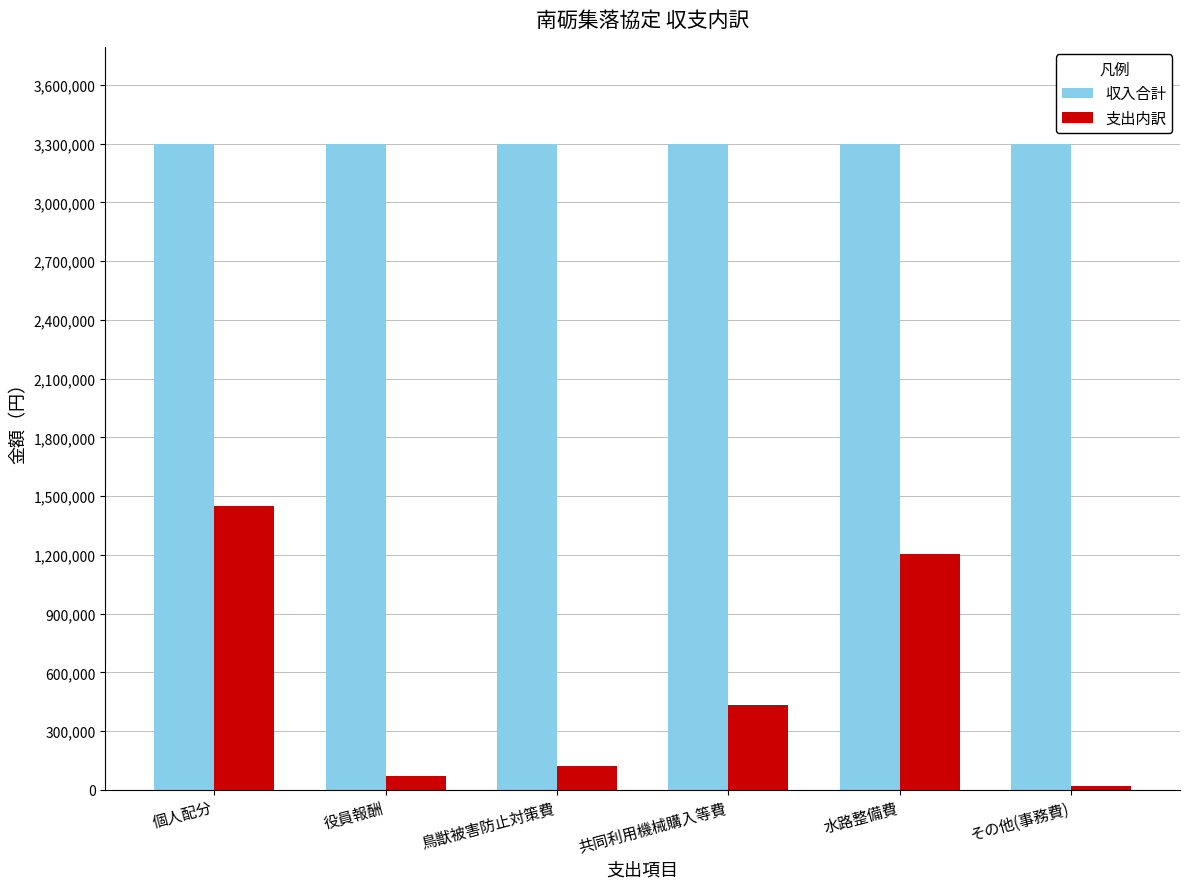

Reading left to right, list all the values displayed in this chart.

収入合計: 個人配分=3300000	役員報酬=3300000	鳥獣被害防止対策費=3300000	共同利用機械購入等費=3300000	水路整備費=3300000	その他(事務費)=3300000
支出内訳: 個人配分=1450000	役員報酬=70000	鳥獣被害防止対策費=120000	共同利用機械購入等費=432000	水路整備費=1207000	その他(事務費)=21000